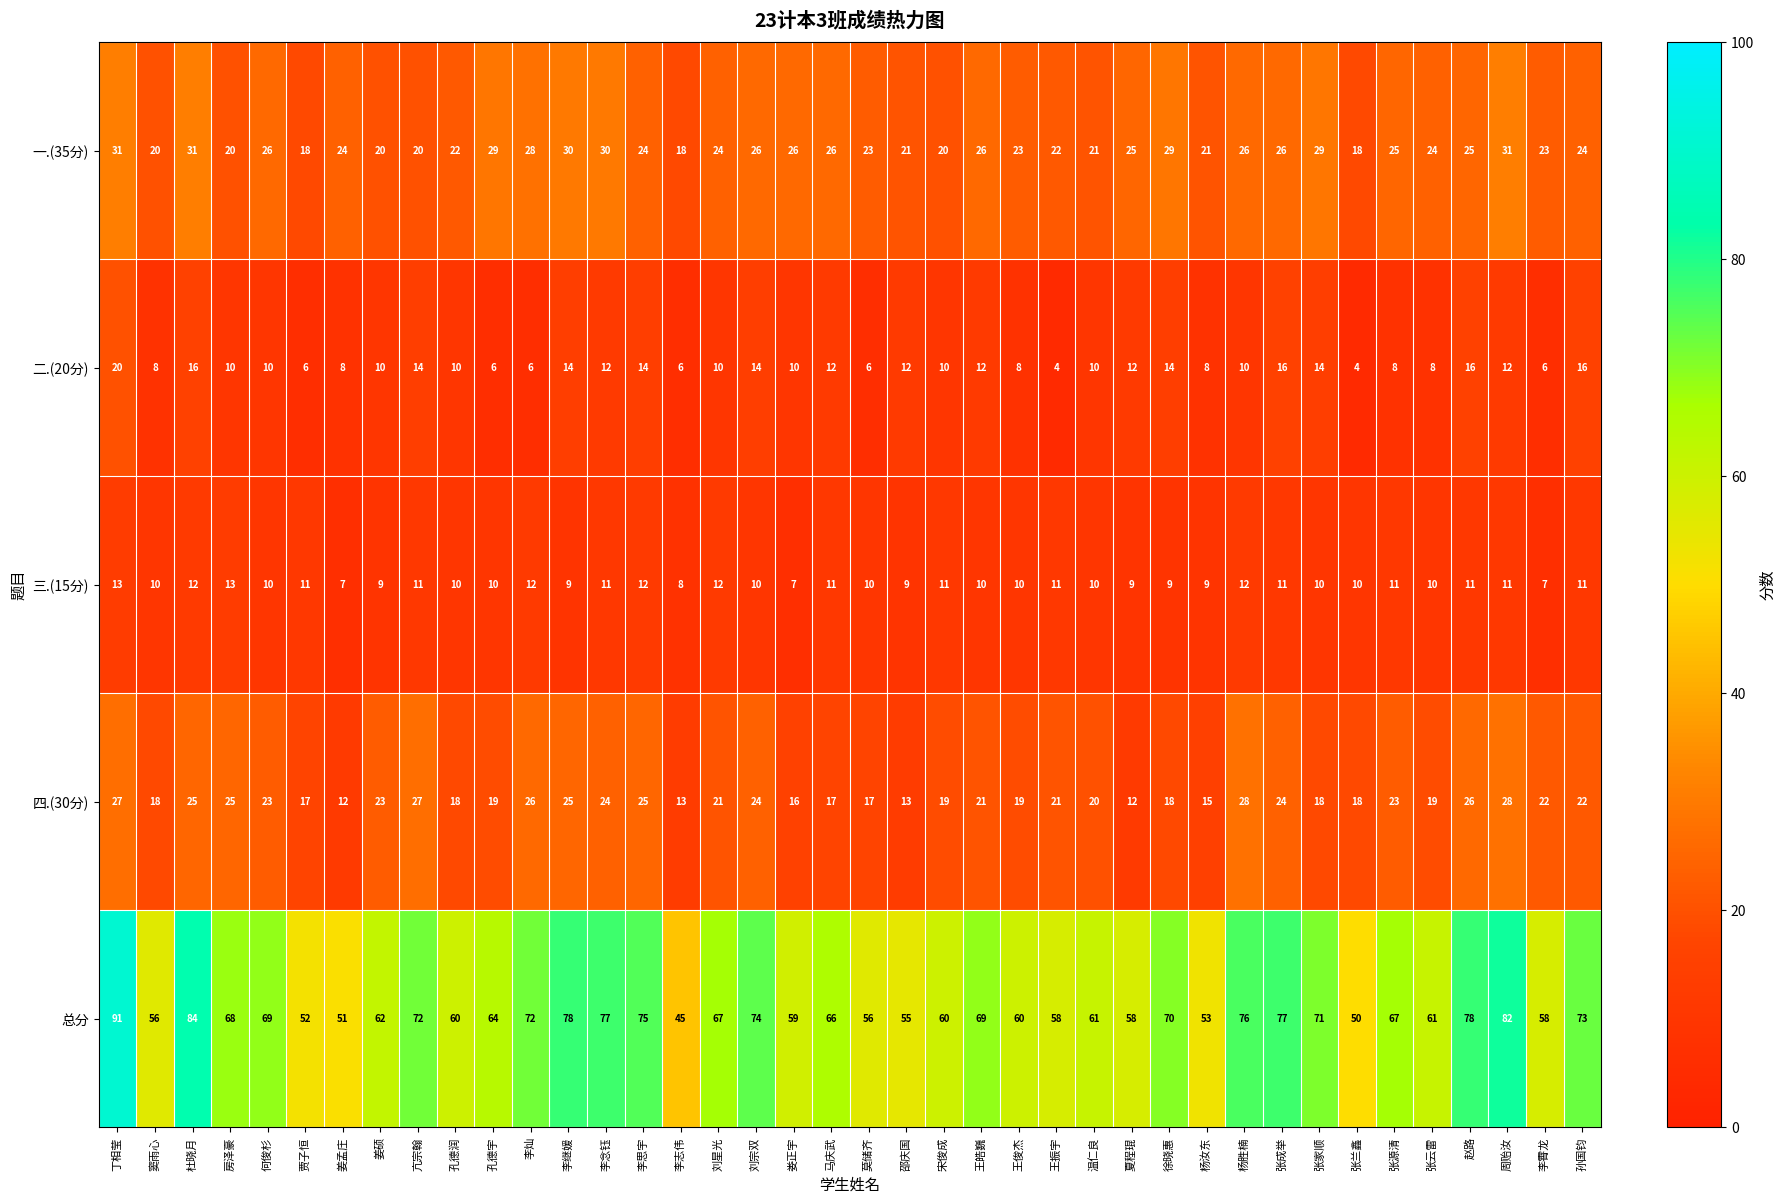

At 李志伟, list the series in order from largest to smallest.

总分, 一.(35分), 四.(30分), 三.(15分), 二.(20分)